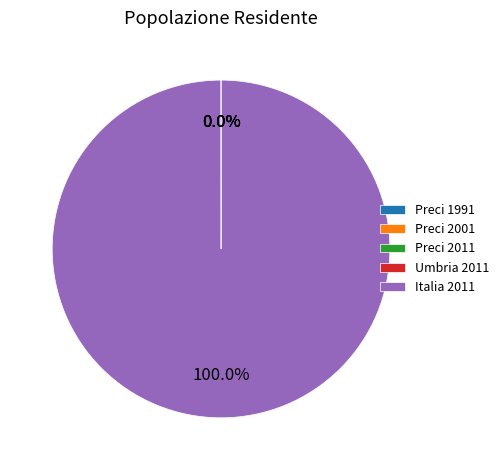

Which slice is the largest?

Italia 2011